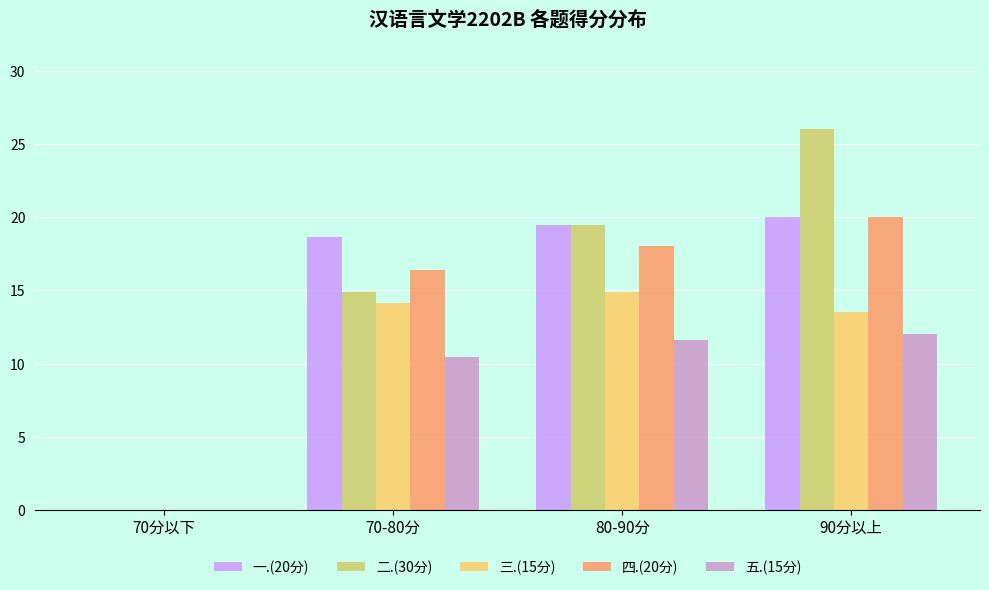

Which series has the largest range (max minus min)?

二.(30分)